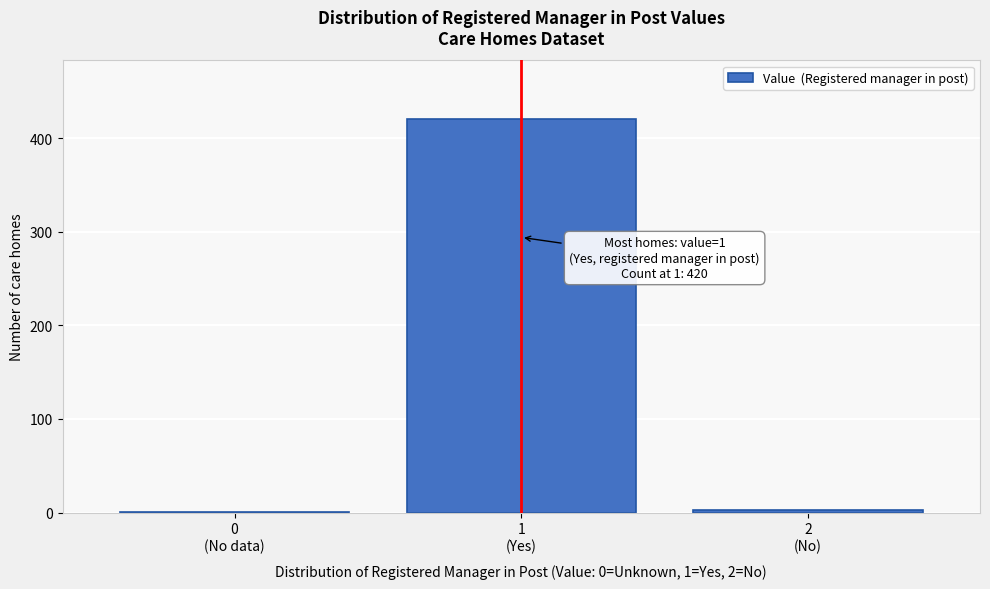

What is the sum of all values?

424